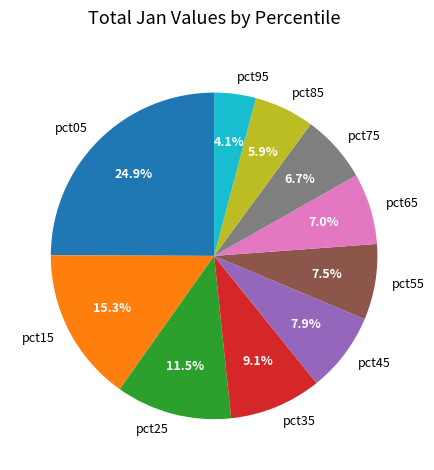

To the nearest percent, what is the difference between the pct15 and pct35 slice percentages?

6%